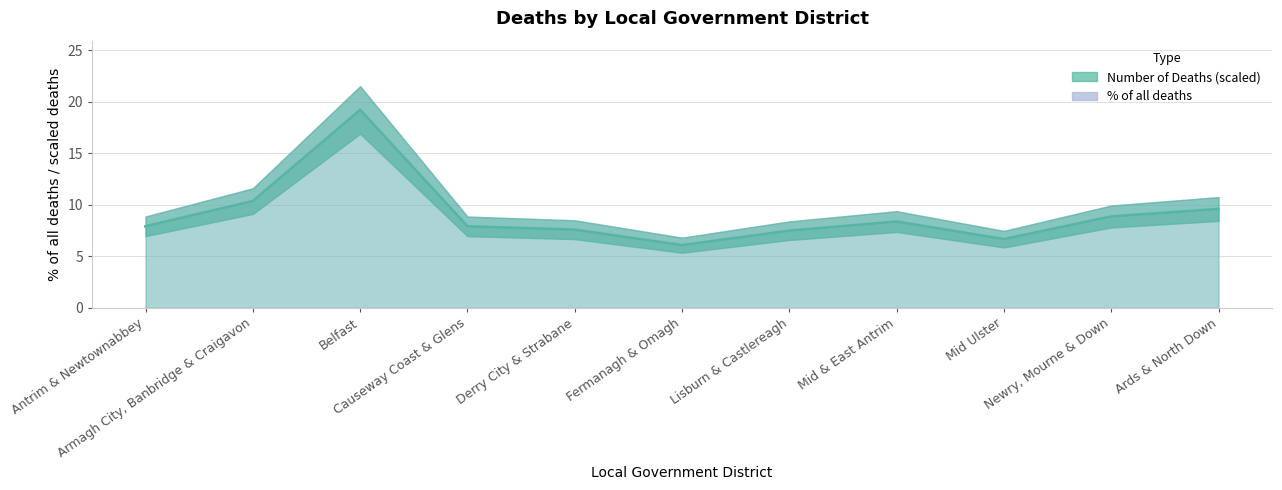

What is the sum of all % of all deaths values?

100.0